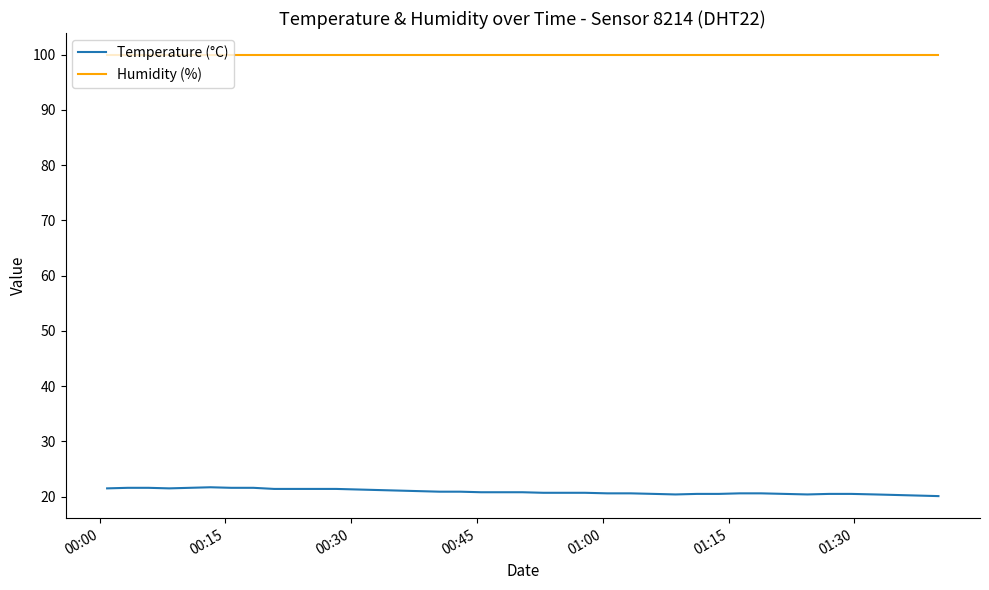

What is the minimum value for Temperature (°C)?

20.1